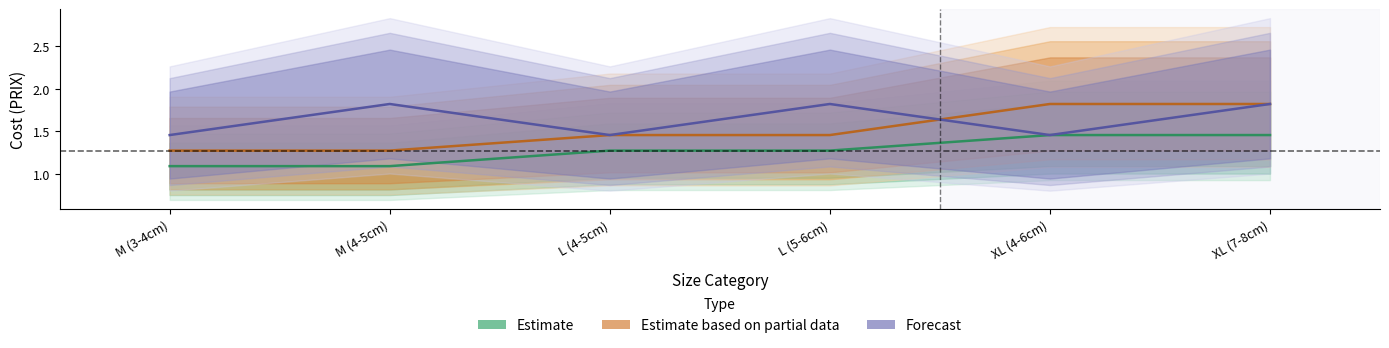

What is the difference between the highest and lowest values at M (3-4cm)?

0.4